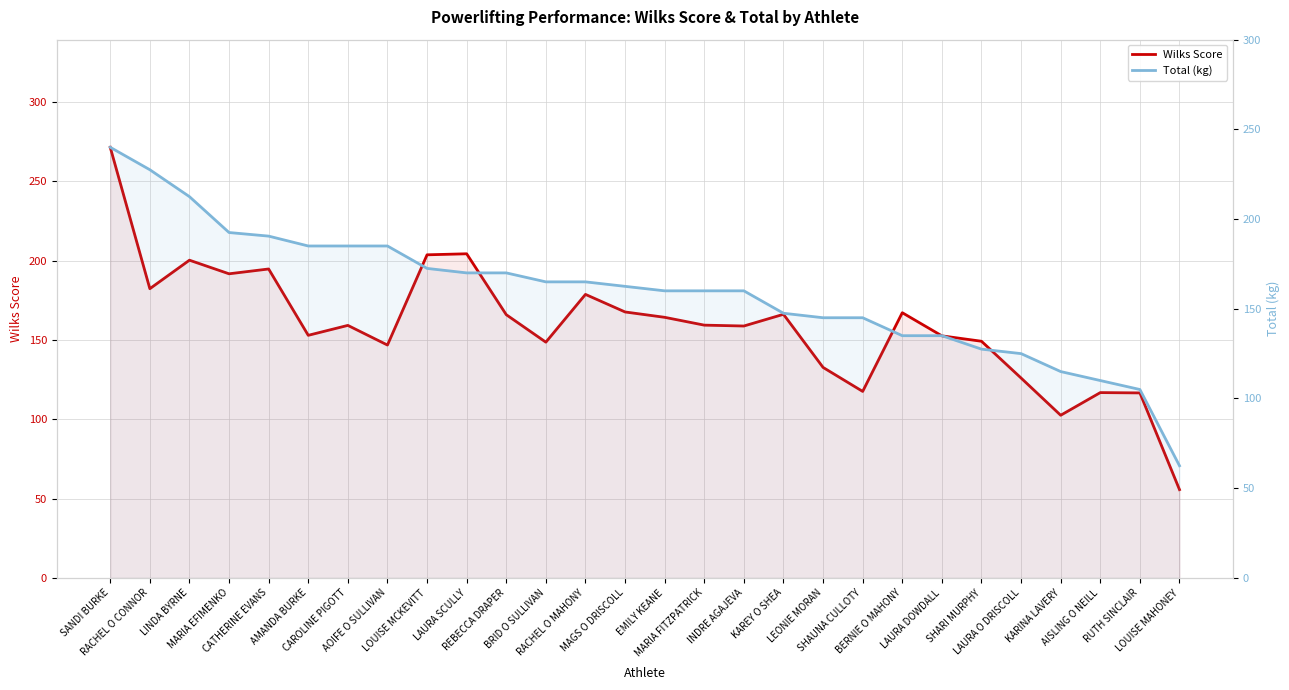

What is the difference between the maximum and minimum values in the Total (kg) series?

177.5